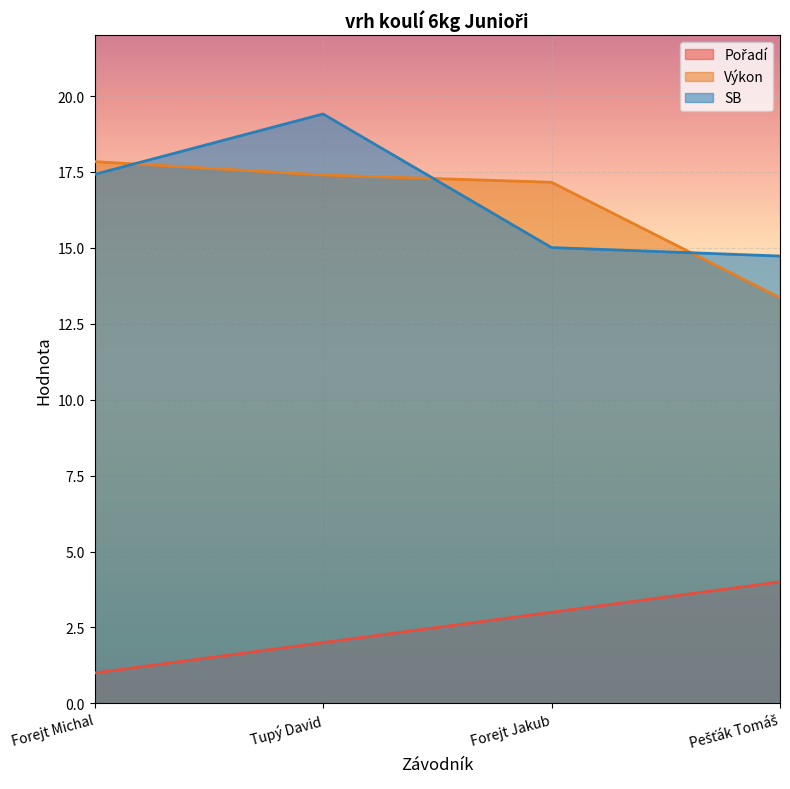

Between which two adjacent categories do SB and Výkon first intersect?

Forejt Michal and Tupý David